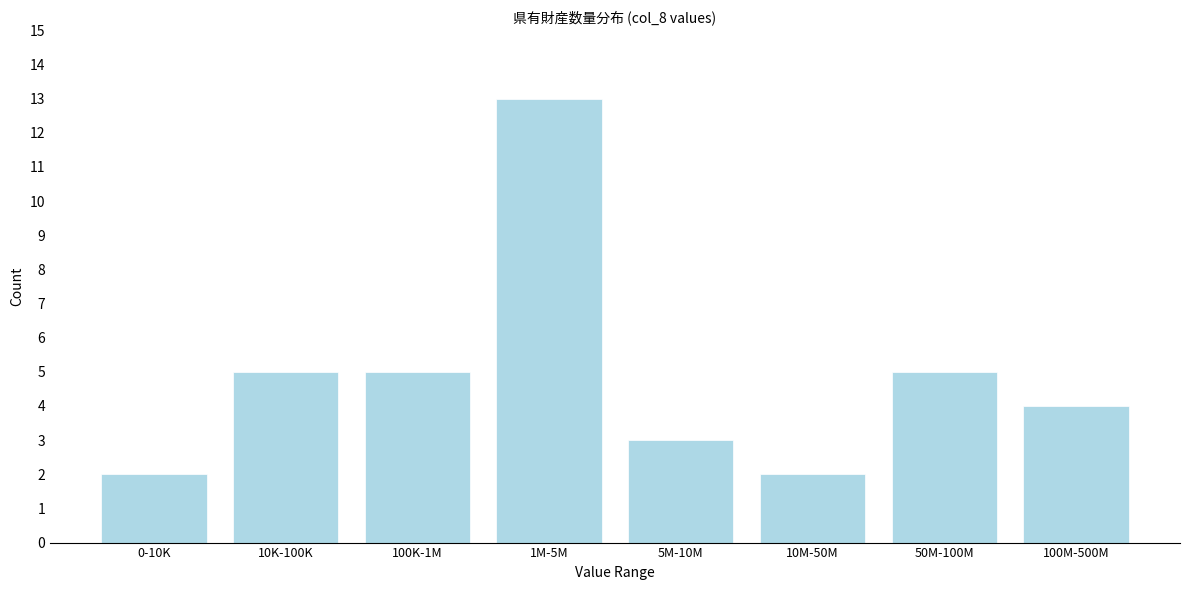

Reading right to left, transcribe all the data shown in this chart.

100M-500M=4	50M-100M=5	10M-50M=2	5M-10M=3	1M-5M=13	100K-1M=5	10K-100K=5	0-10K=2